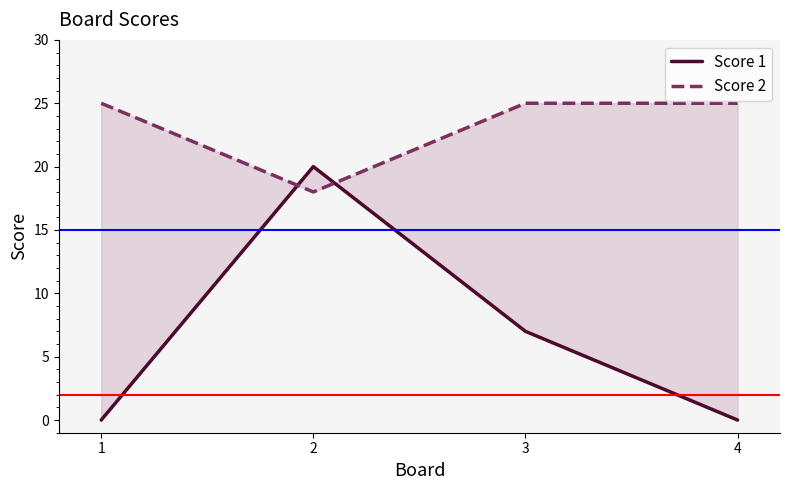

What value does the Score 1 series have at 2, to the nearest 10?

20